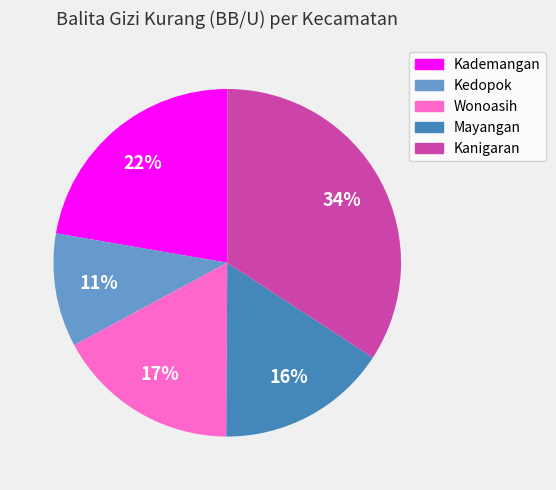

Which slice is the smallest?

Kedopok